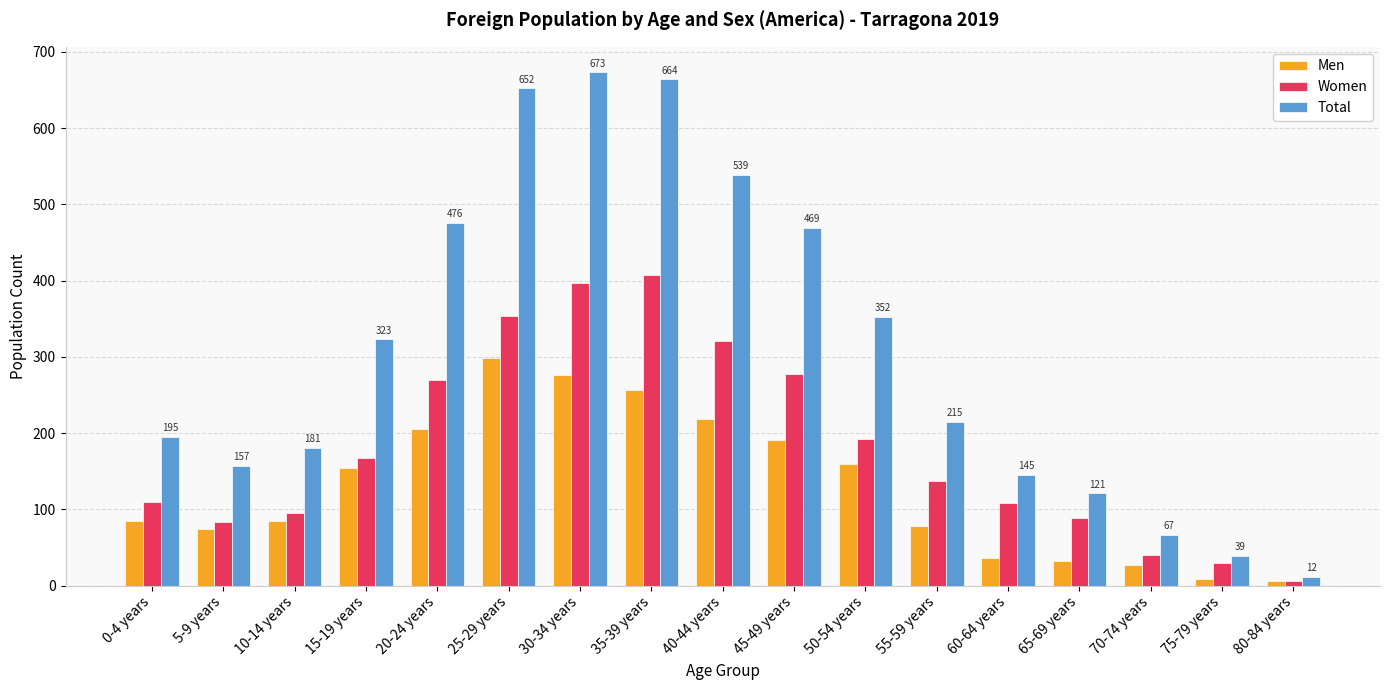

What is the label of the 6th bar from the left?

25-29 years